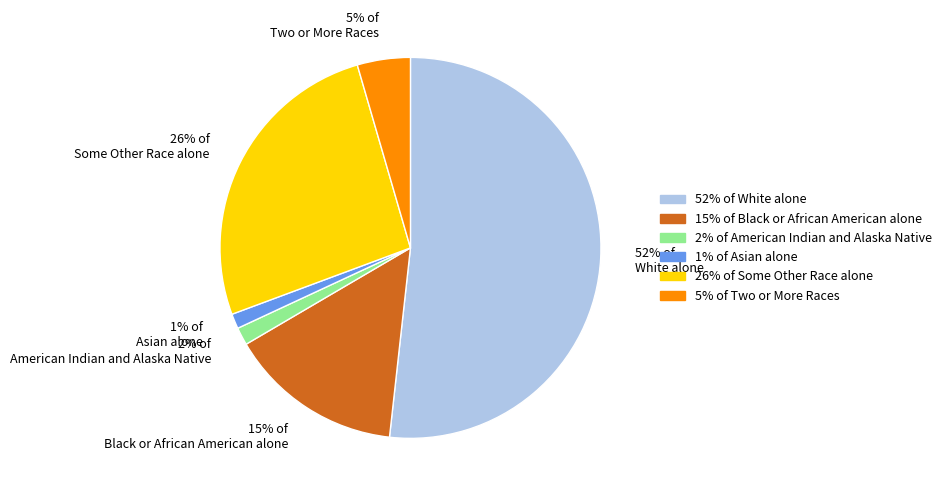

Which category accounts for the majority?

52% of White alone